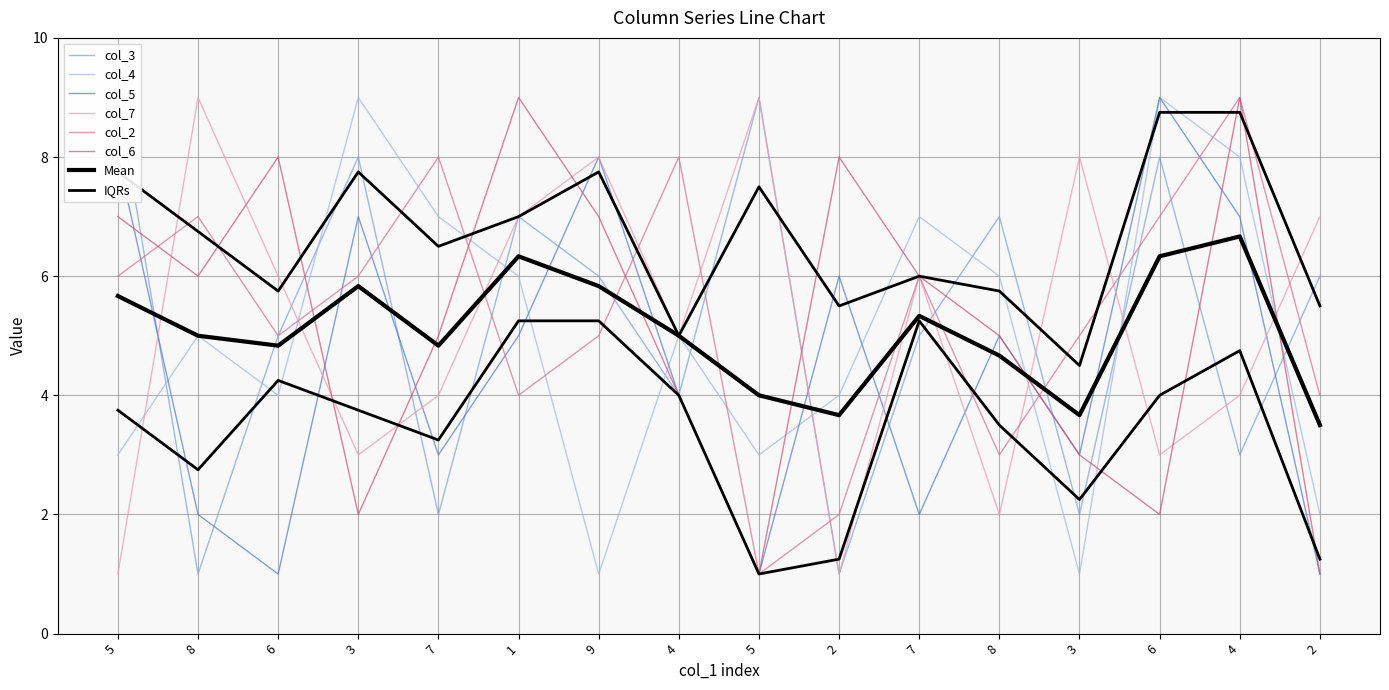

Is this an area chart (filled region under the line)?

No